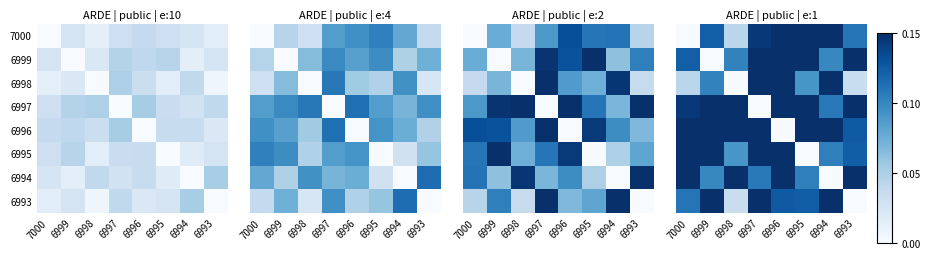

Read the 6999 value at 6998.

0.1